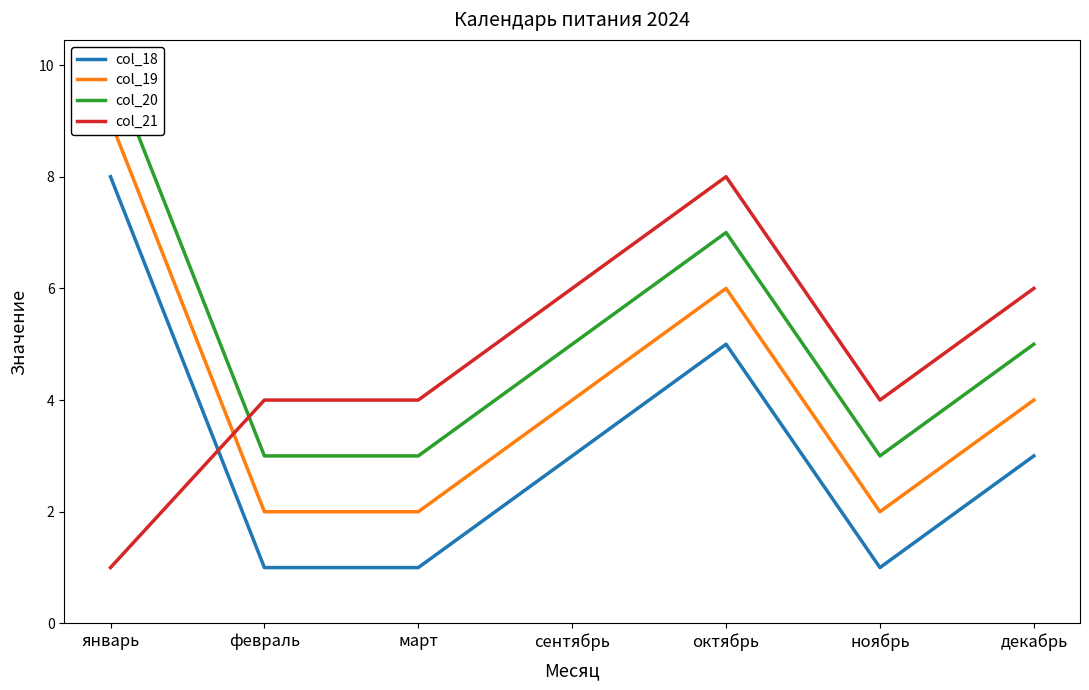

How many col_21 values are between 4 and 6?

5